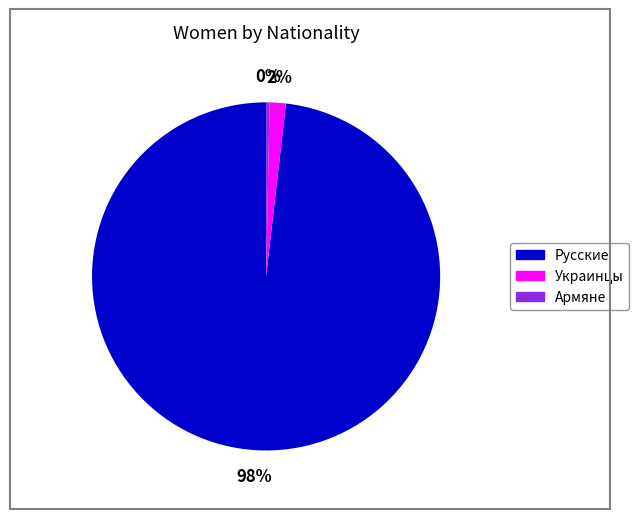

Is the sum of Украинцы and Русские greater than half?

Yes